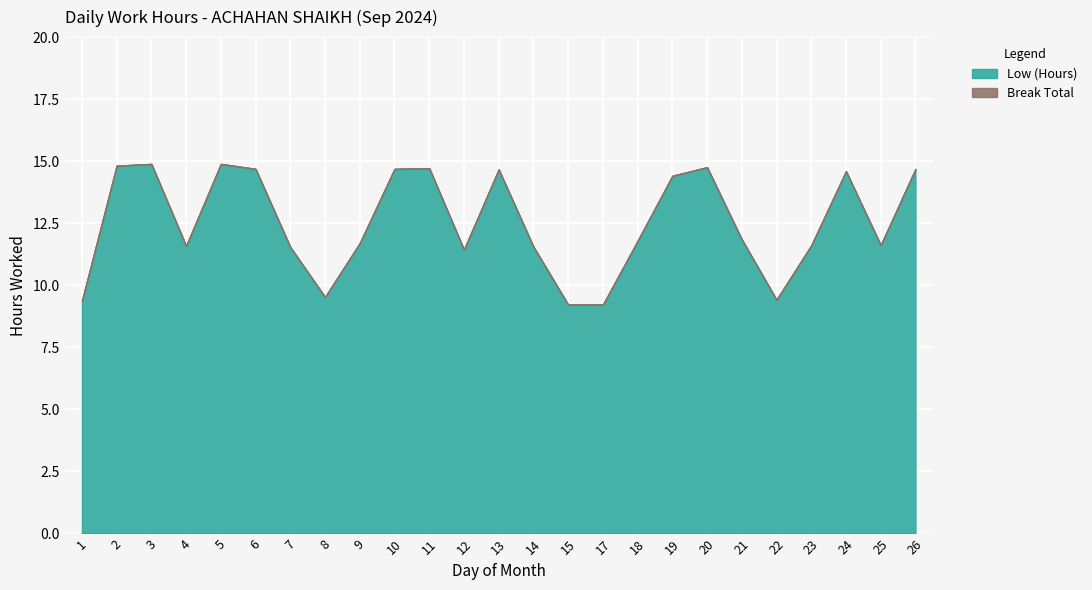

List the labels in order of Break Total value, largest first.

1, 2, 3, 4, 5, 6, 7, 8, 9, 10, 11, 12, 13, 14, 15, 17, 18, 19, 20, 21, 22, 23, 24, 25, 26